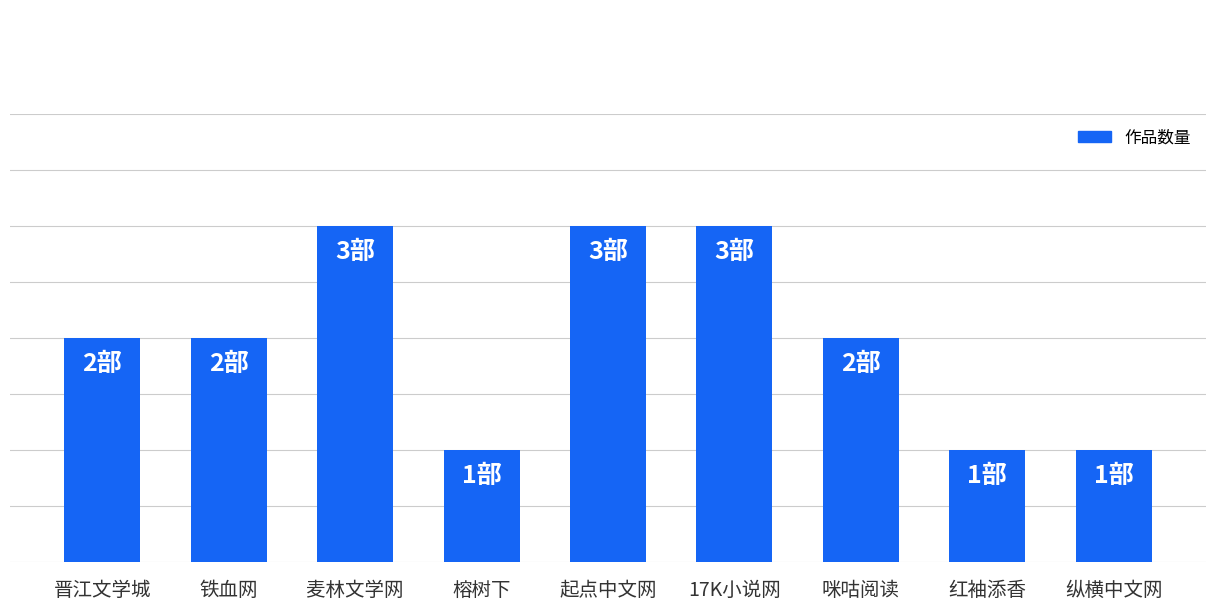

What is the change in value from 咪咕阅读 to 红袖添香?

-1